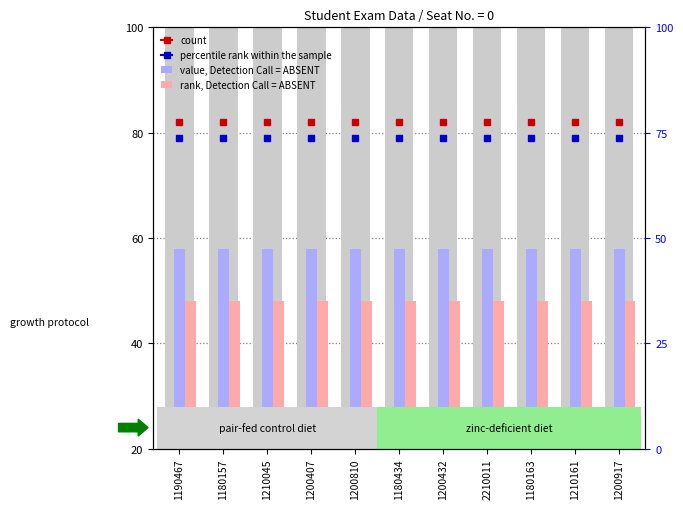

True or false: value, Detection Call = ABSENT has a value of 30 at 1200432.

True